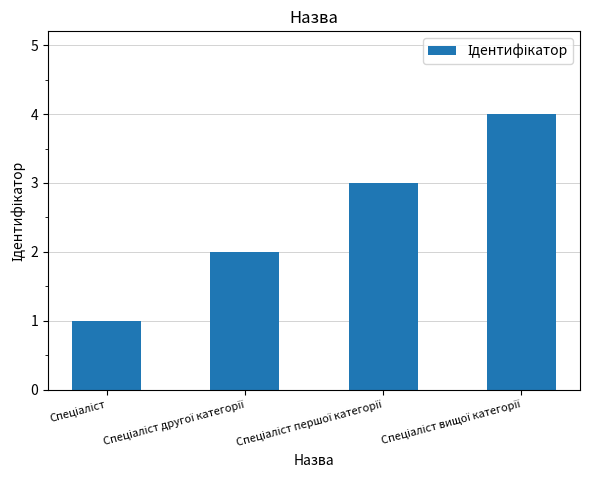

What is the sum of all values?

10